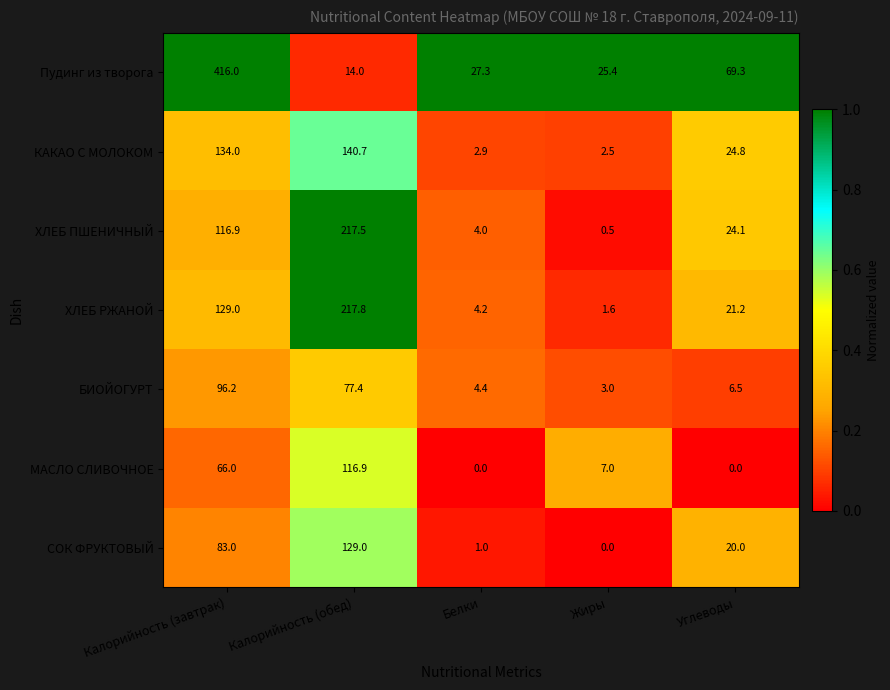

How many data points in Пудинг из творога are less than 27?

2